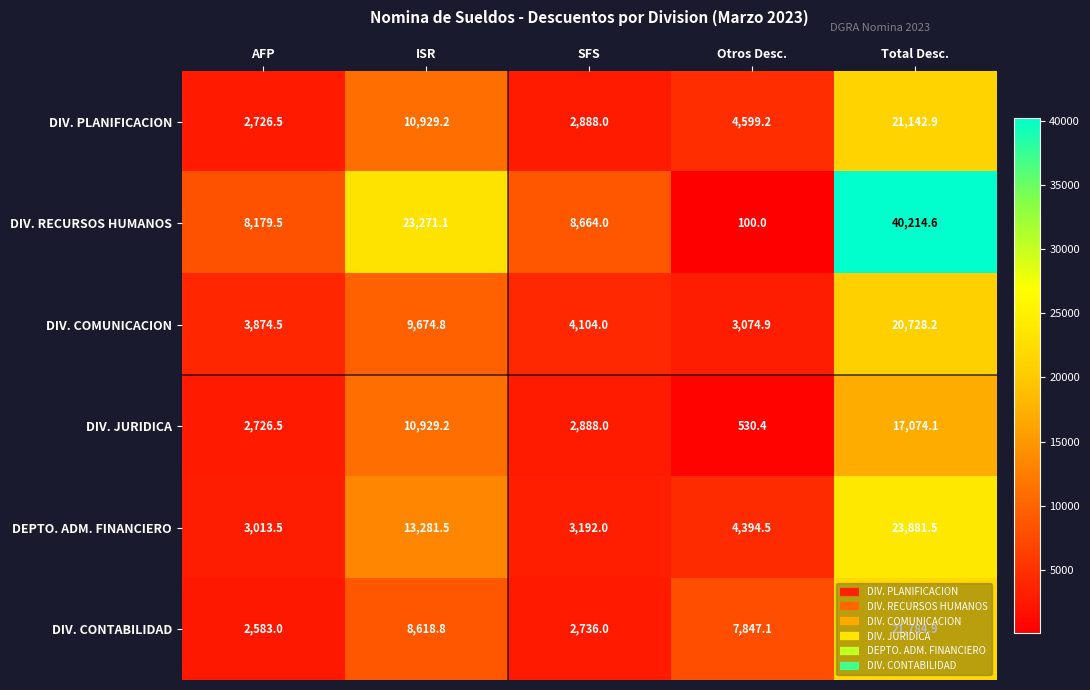

True or false: DIV. RECURSOS HUMANOS has a value of 100.0 at Otros Desc..

True